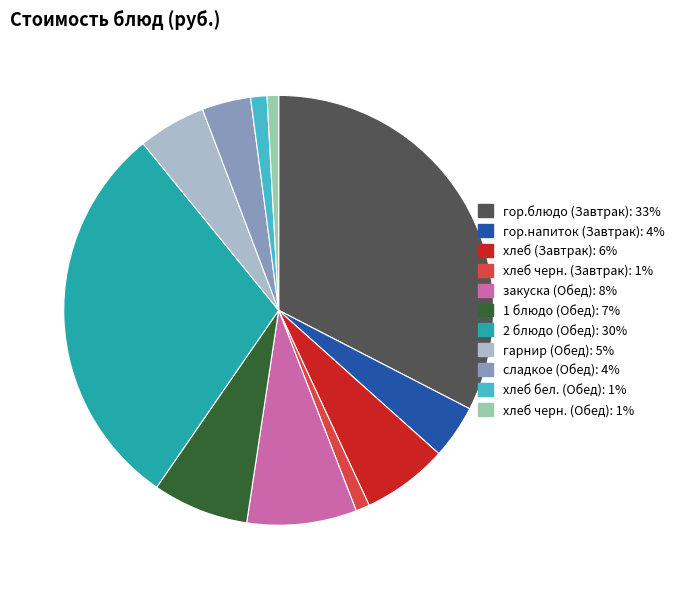

Which slice is the largest?

гор.блюдо (Завтрак)